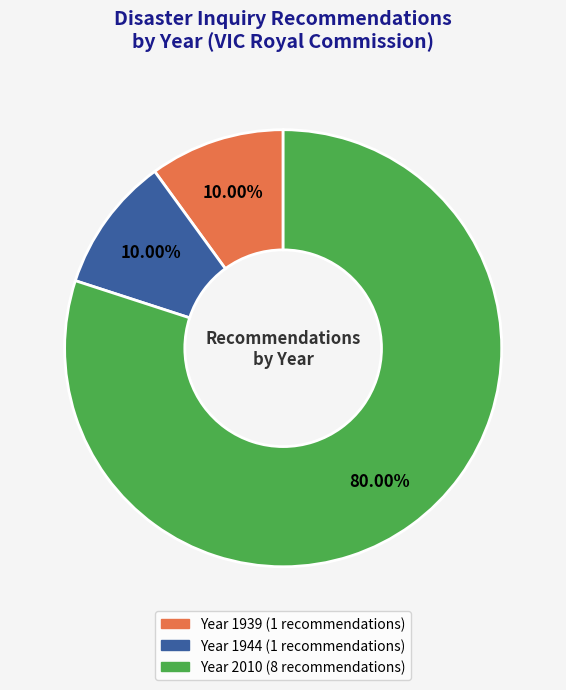

Does any single category account for the majority?

Yes